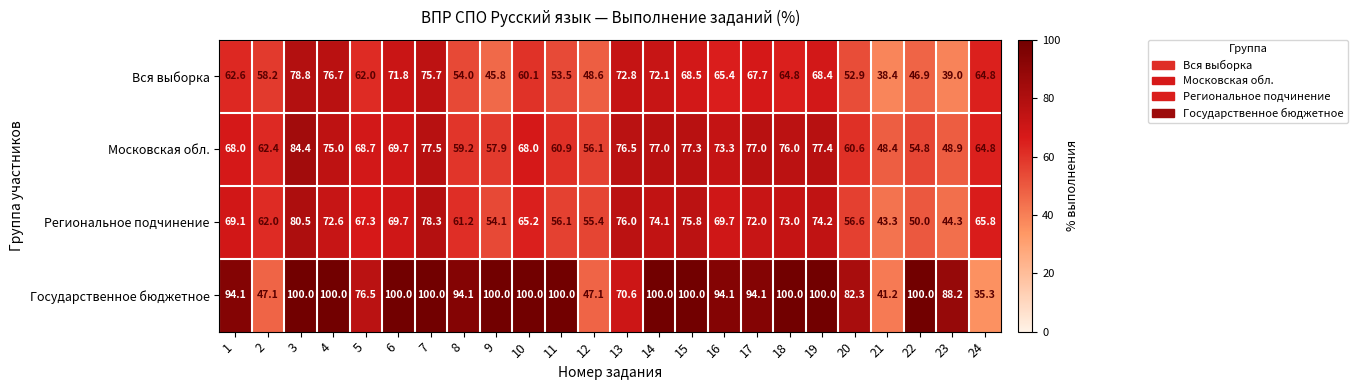

What is the difference between the maximum and second lowest values in the Московская обл. series?

35.5